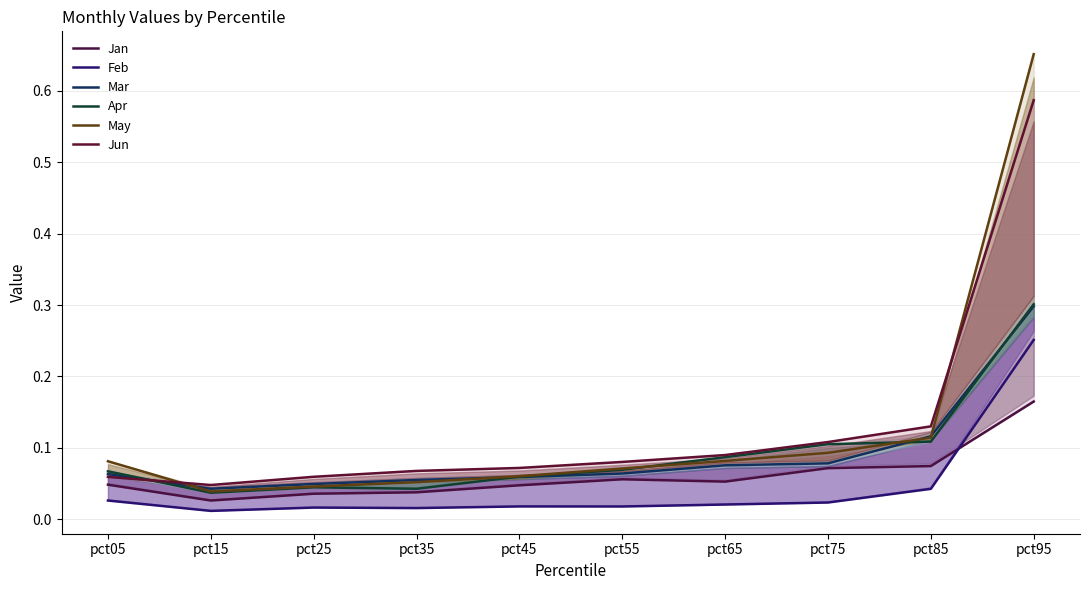

What are all the series names shown in the legend?

Jan, Feb, Mar, Apr, May, Jun